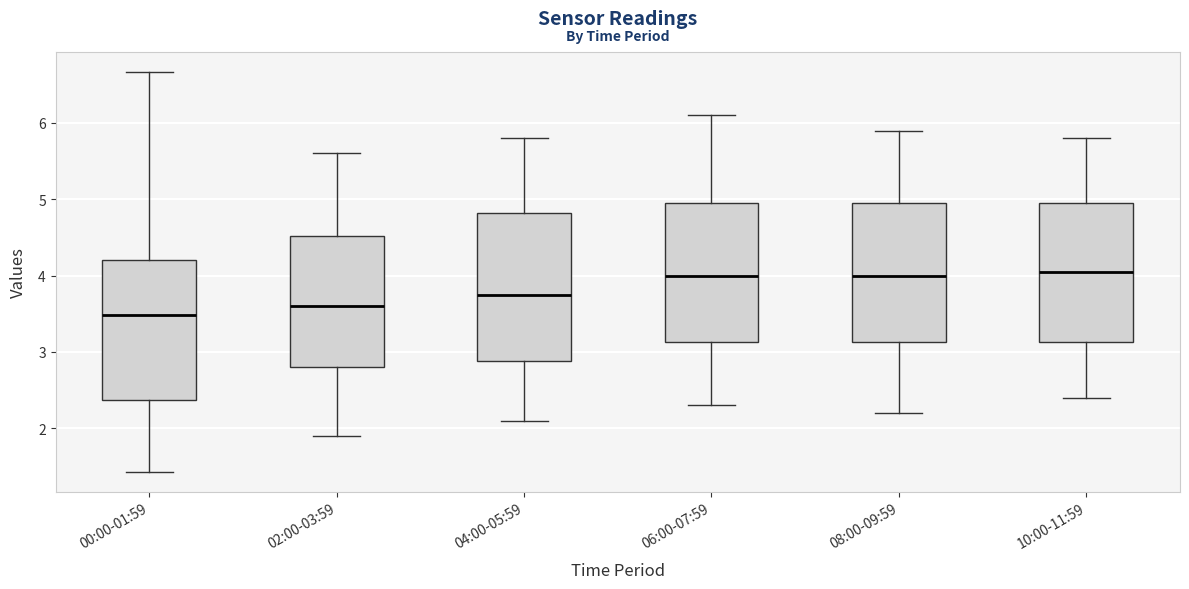

Reading left to right, transcribe this box plot: for each box, give where its median line is, the range the box spans, and where its two whiskers end, as read against the y-axis. The values are not printed on the chart, so give them approximately, as read against the axis.

00:00-01:59: median 3.5, box 2.4 to 4.2, whiskers 1.4 to 6.7
02:00-03:59: median 3.6, box 2.8 to 4.5, whiskers 1.9 to 5.6
04:00-05:59: median 3.8, box 2.9 to 4.8, whiskers 2.1 to 5.8
06:00-07:59: median 4.0, box 3.1 to 5.0, whiskers 2.3 to 6.1
08:00-09:59: median 4.0, box 3.1 to 5.0, whiskers 2.2 to 5.9
10:00-11:59: median 4.1, box 3.1 to 5.0, whiskers 2.4 to 5.8